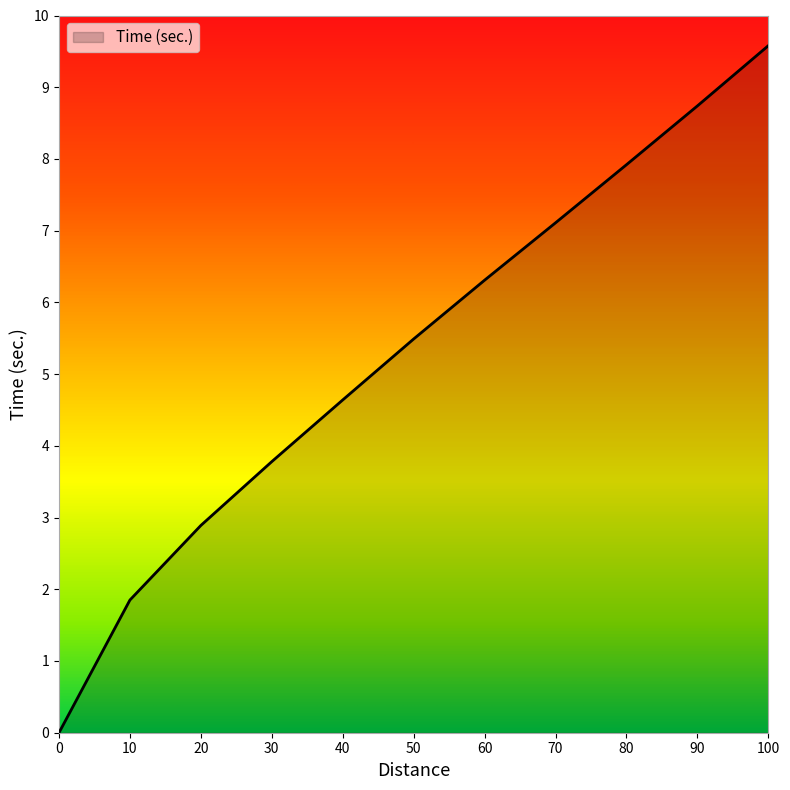

What is the sum of the values at 80 and 10?

9.8